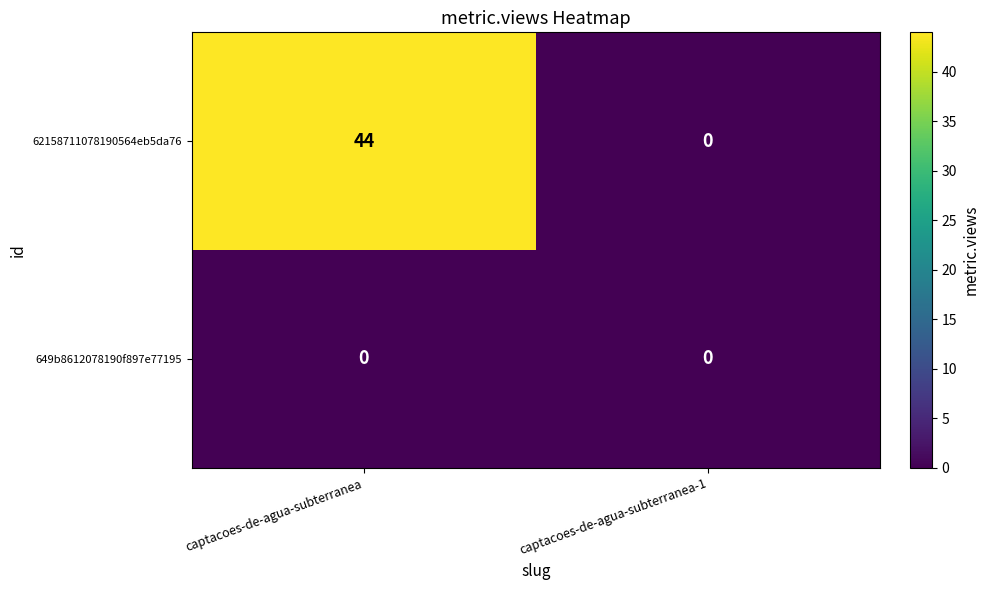

The value of 649b8612078190f897e77195 at captacoes-de-agua-subterranea-1 is 0. True or false?

True